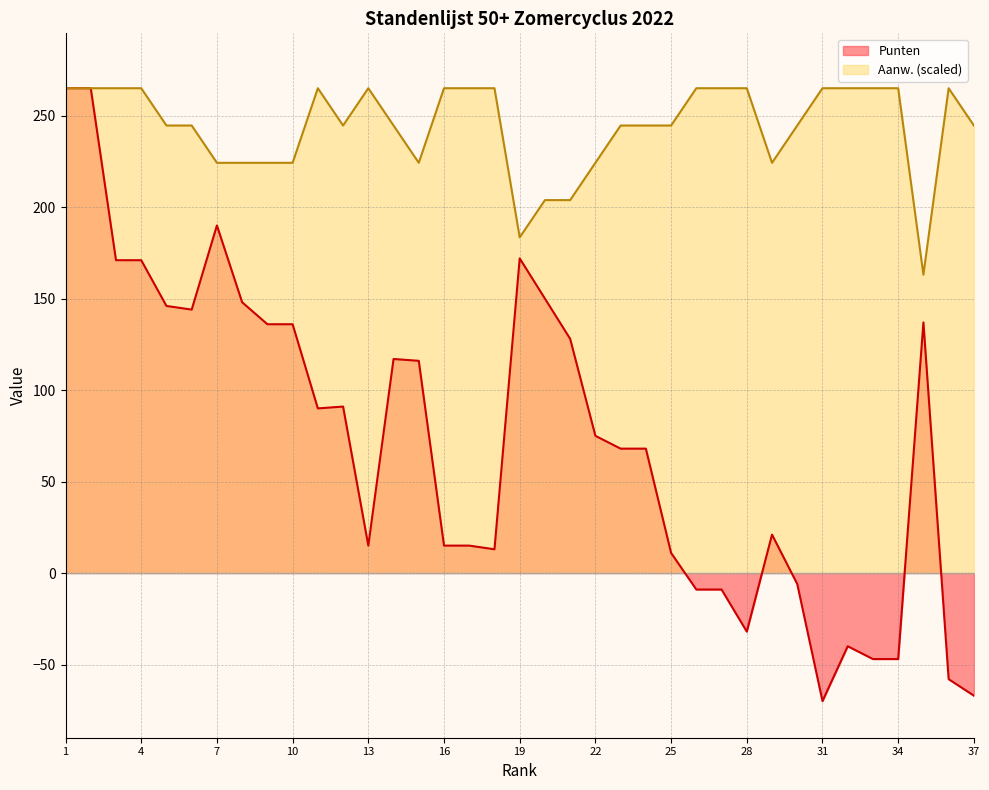

What is the spread (max minus min) of values at 31?

335.0